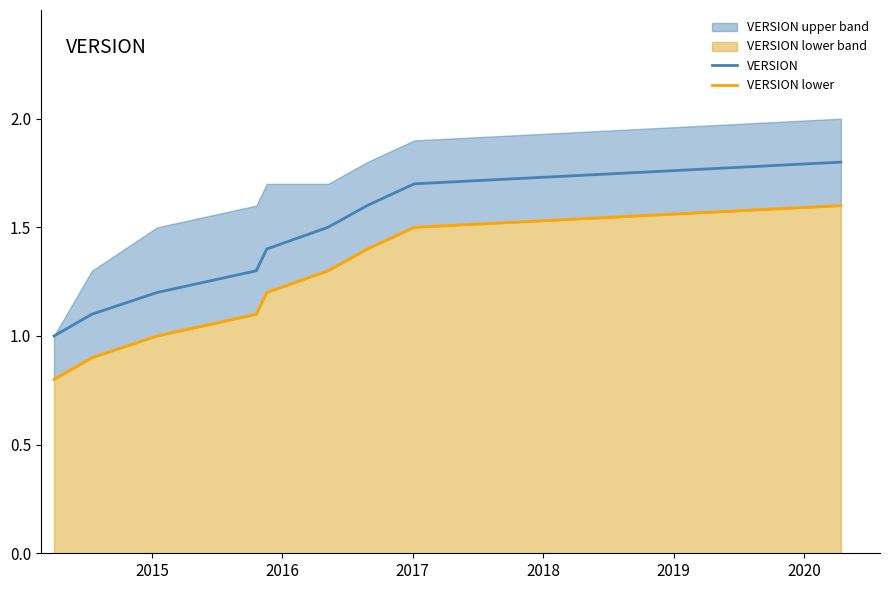

What is the maximum value for VERSION?

1.8